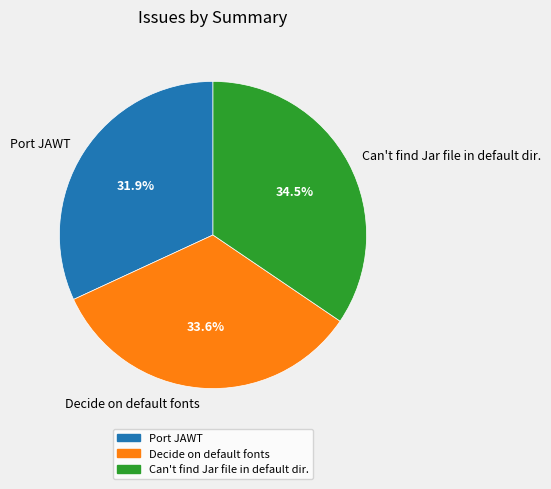

Which slice is the largest?

Can't find Jar file in default dir.